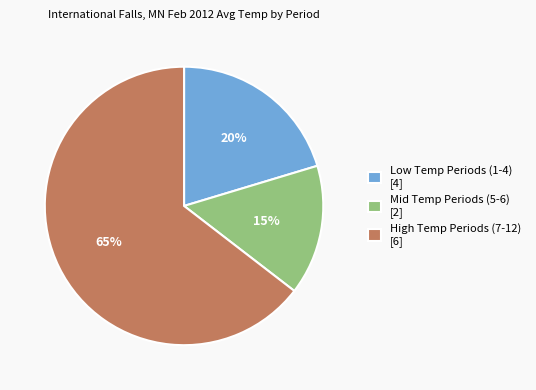

Is there a majority slice in this chart?

Yes